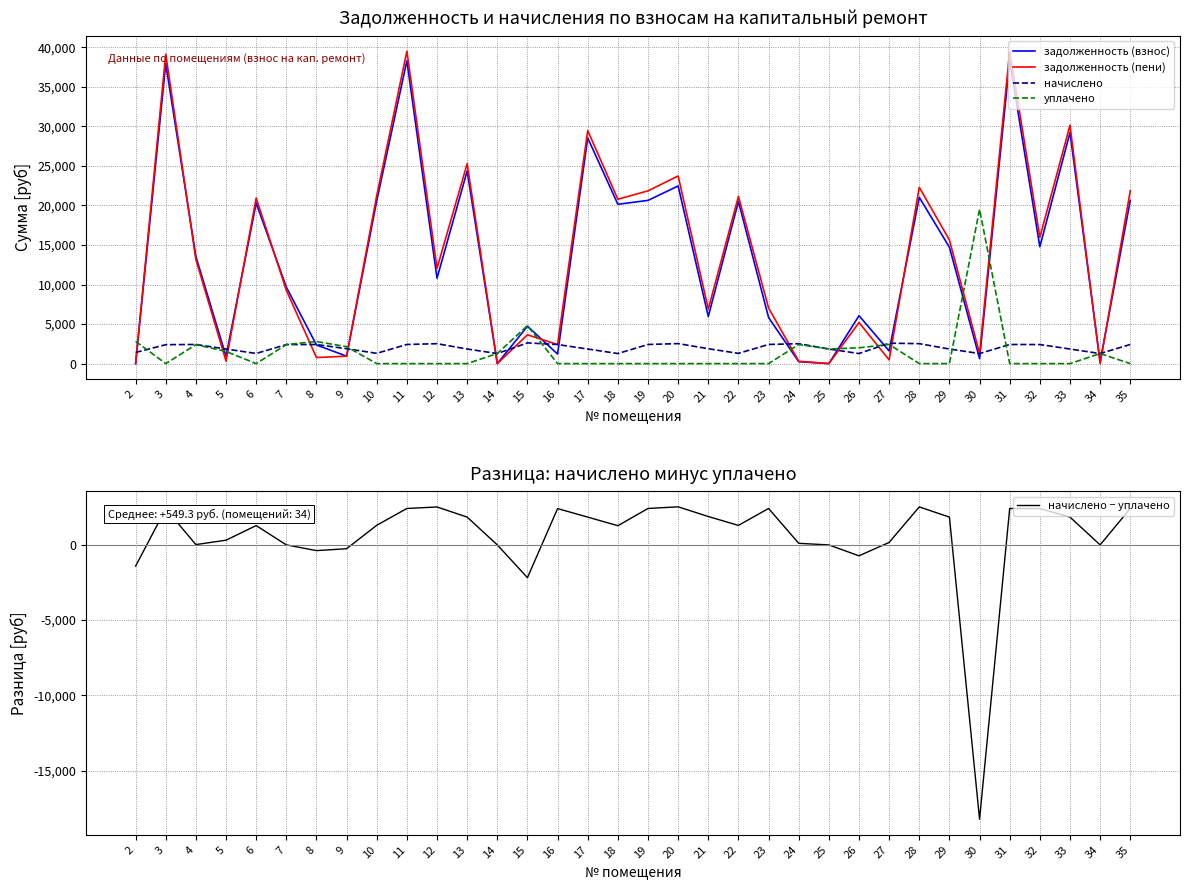

Reading left to right, extract all data points from this chart.

задолженность (взнос): 2=0.0	3=37929.1	4=13543.7	5=921.3	6=20289.7	7=9676.7	8=2355.6	9=941.2	10=20584.2	11=38282.4	12=10794.2	13=24354.0	14=0.0	15=4729.7	16=1205.1	17=28530.3	18=20142.5	19=20633.4	20=22457.3	21=5952.3	22=20495.8	23=5826.4	24=245.7	25=0.0	26=6057.7	27=1600.7	28=21022.4	29=14709.3	30=636.1	31=38282.4	32=14766.6	33=29212.3	34=212.5	35=20633.4
задолженность (пени): 2=0.0	3=39127.0	4=13152.7	5=307.9	6=20930.5	7=9274.2	8=767.8	9=941.2	10=21234.3	11=39491.4	12=12053.5	13=25276.6	14=0.0	15=3639.1	16=2410.4	17=29452.9	18=20778.6	19=21842.4	20=23721.1	21=6893.4	22=21143.0	23=7035.4	24=299.6	25=0.0	26=5193.8	27=471.6	28=22283.5	29=15631.9	30=1272.2	31=39491.4	32=15971.8	33=30134.9	34=0.0	35=21842.4
начислено: 2=1409.9	3=2395.7	4=2418.0	5=1845.1	6=1281.5	7=2406.8	8=2410.6	9=1882.3	10=1300.1	11=2418.0	12=2518.4	13=1845.1	14=1272.2	15=2618.9	16=2410.6	17=1845.1	18=1272.2	19=2418.0	20=2529.6	21=1882.3	22=1294.6	23=2418.0	24=2518.4	25=1845.1	26=1272.2	27=2581.7	28=2522.2	29=1845.1	30=1272.2	31=2418.0	32=2410.6	33=1845.1	34=1272.2	35=2418.0
уплачено: 2=2820.0	3=0.0	4=2400.0	5=1536.0	6=0.0	7=2408.0	8=2793.0	9=2139.4	10=0.0	11=0.0	12=0.0	13=0.0	14=1274.0	15=4800.0	16=0.0	17=0.0	18=0.0	19=0.0	20=1.0	21=0.0	22=0.0	23=0.0	24=2415.3	25=1850.0	26=2000.0	27=2420.0	28=0.0	29=0.0	30=19506.4	31=0.0	32=0.0	33=0.0	34=1274.1	35=0.0
начислено − уплачено: 2=-1410.1	3=2395.7	4=18.0	5=309.1	6=1281.5	7=-1.2	8=-382.4	9=-257.0	10=1300.1	11=2418.0	12=2518.4	13=1845.1	14=-1.8	15=-2181.1	16=2410.6	17=1845.1	18=1272.2	19=2418.0	20=2528.6	21=1882.3	22=1294.6	23=2418.0	24=103.2	25=-4.9	26=-727.8	27=161.7	28=2522.2	29=1845.1	30=-18234.1	31=2418.0	32=2410.6	33=1845.1	34=-1.8	35=2418.0